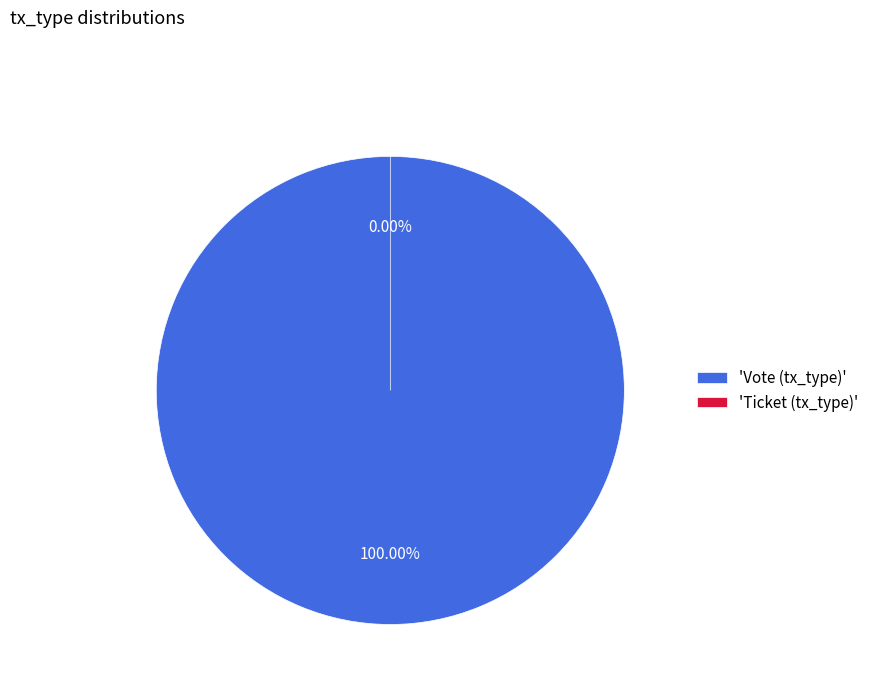

To the nearest percent, what is the average slice percentage?

50%